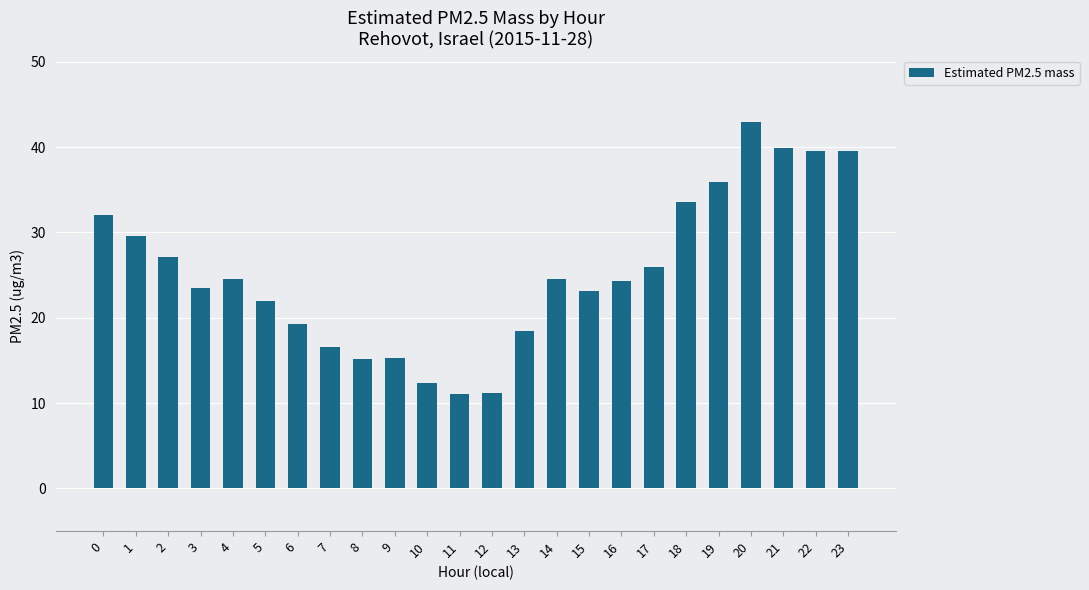

What is the sum of all values?

607.4